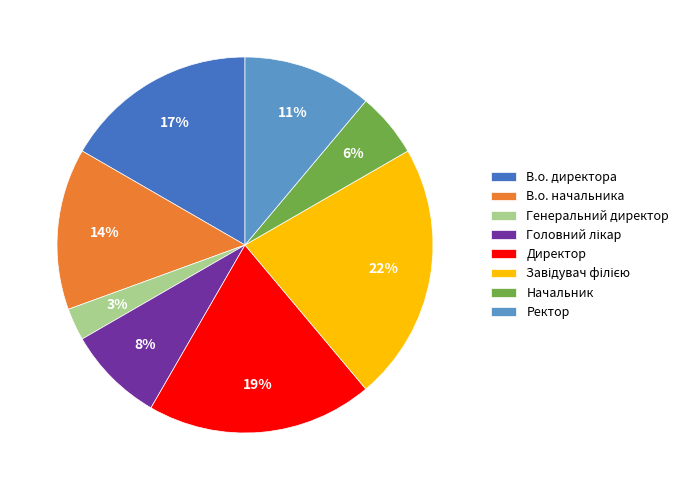

Which has a higher value, Генеральний директор or Ректор?

Ректор